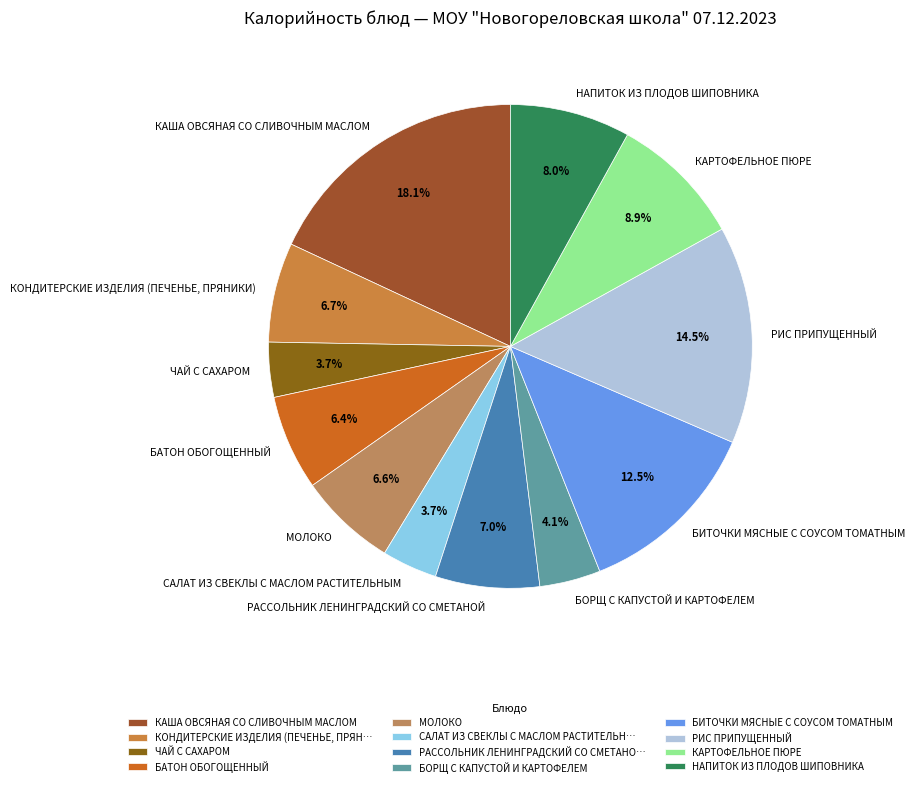

How many slices are in this pie chart?

12